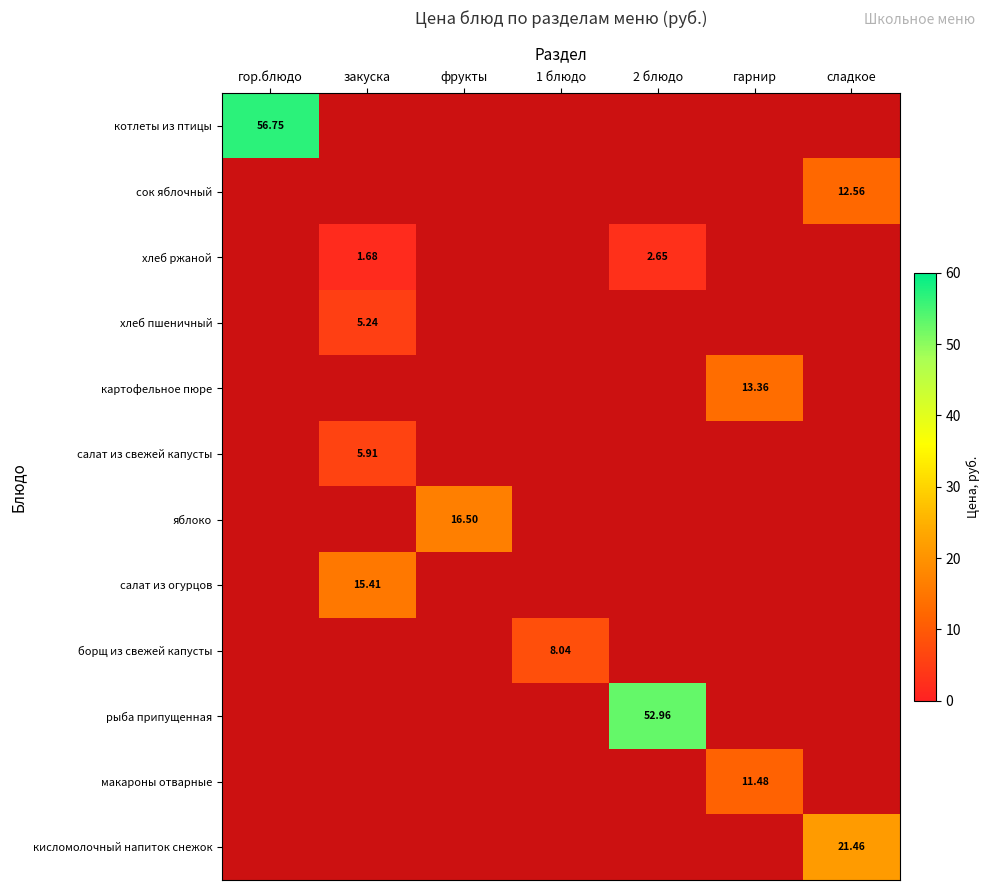

Count the number of data series in this chart.

12